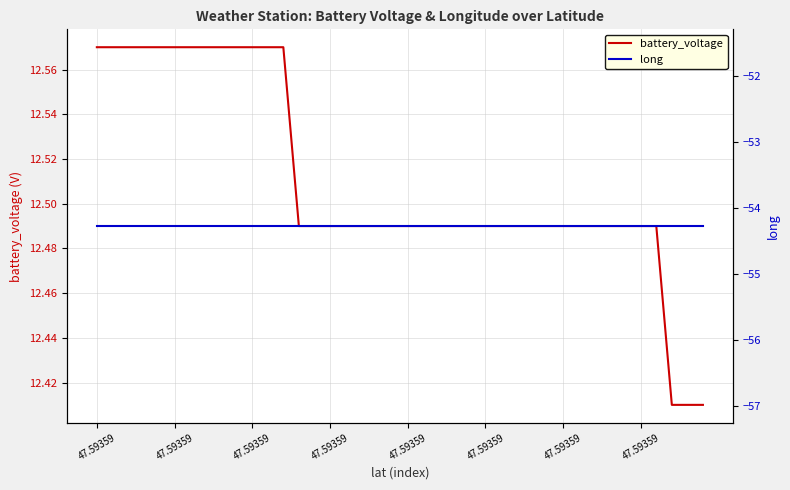

Does the chart display data point markers on the line(s)?

No